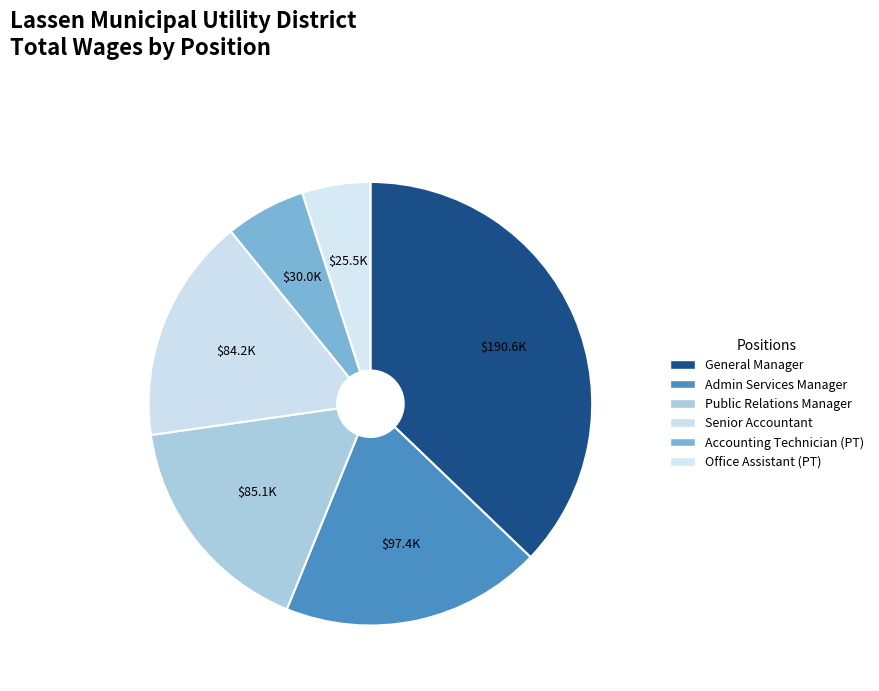

Does Admin Services Manager account for over 50% of the chart?

No